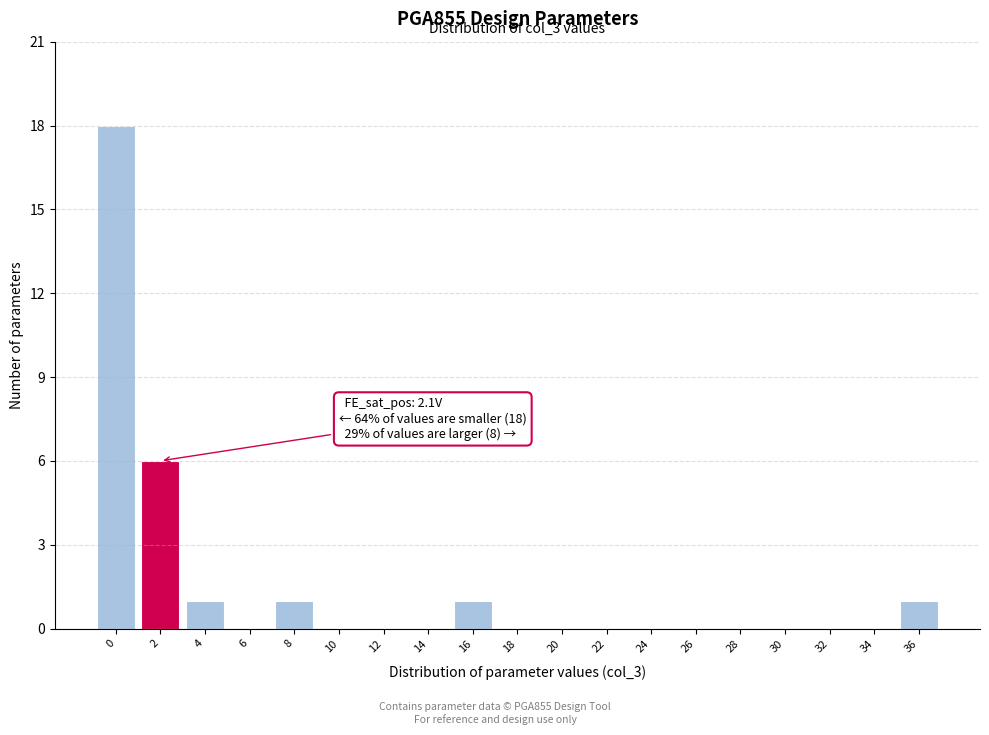

Reading left to right, list all the values displayed in this chart.

0=18	2=6	4=1	6=0	8=1	10=0	12=0	14=0	16=1	18=0	20=0	22=0	24=0	26=0	28=0	30=0	32=0	34=0	36=1